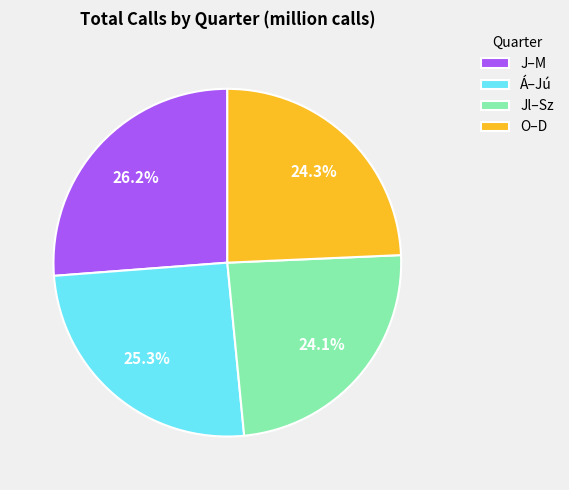

How many segments does this pie chart have?

4